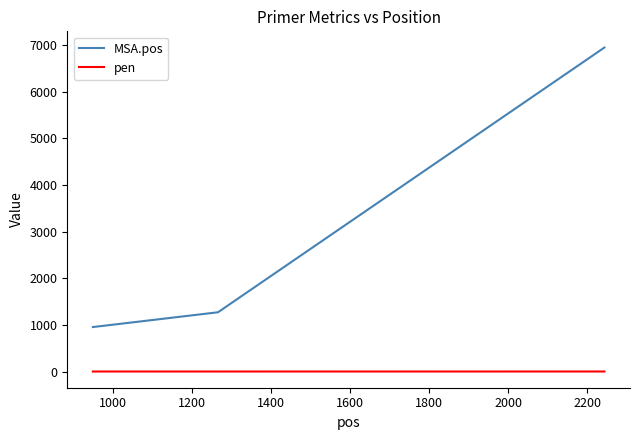

List the series in order of their peak value, lowest first.

pen, MSA.pos